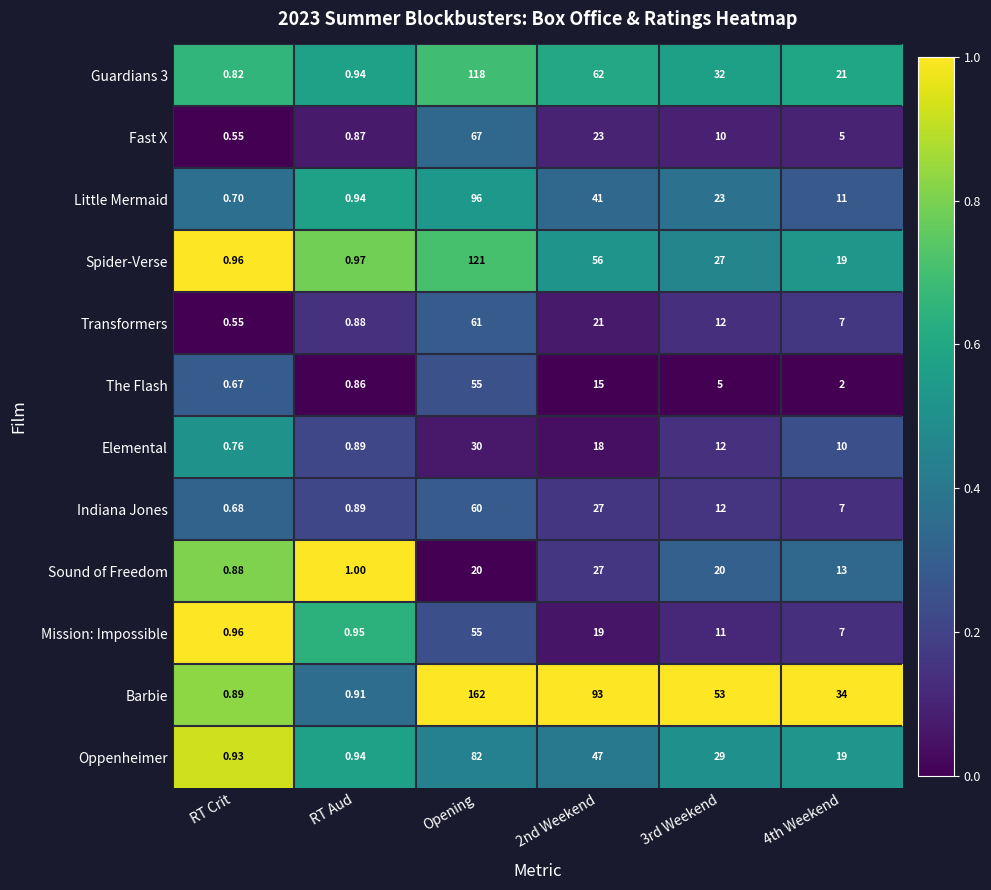

Where does the Spider-Verse series first go above 27?

Opening